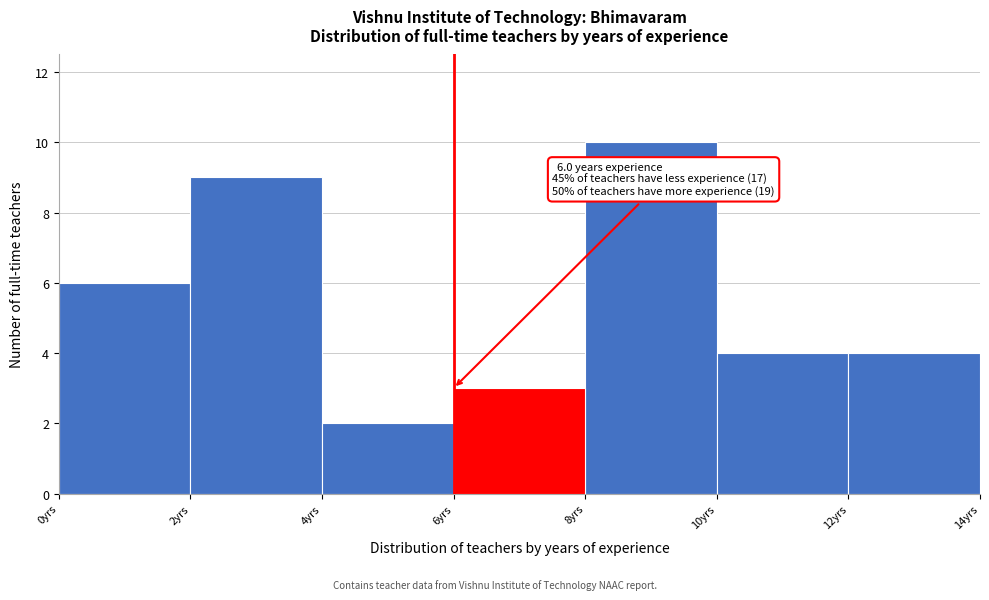

Over which range of the x-axis is the bar tallest?

8 to 10